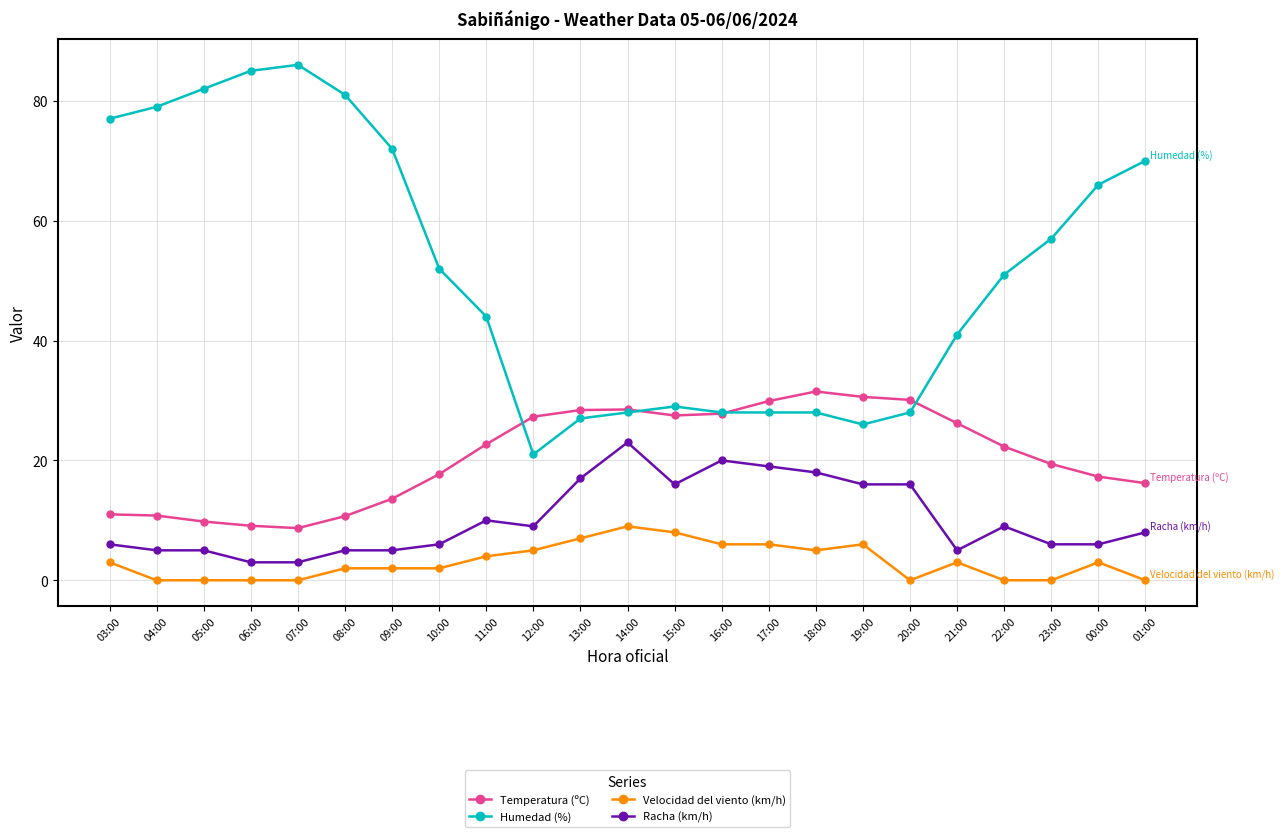

At which label is Velocidad del viento (km/h) closest to 4?

11:00